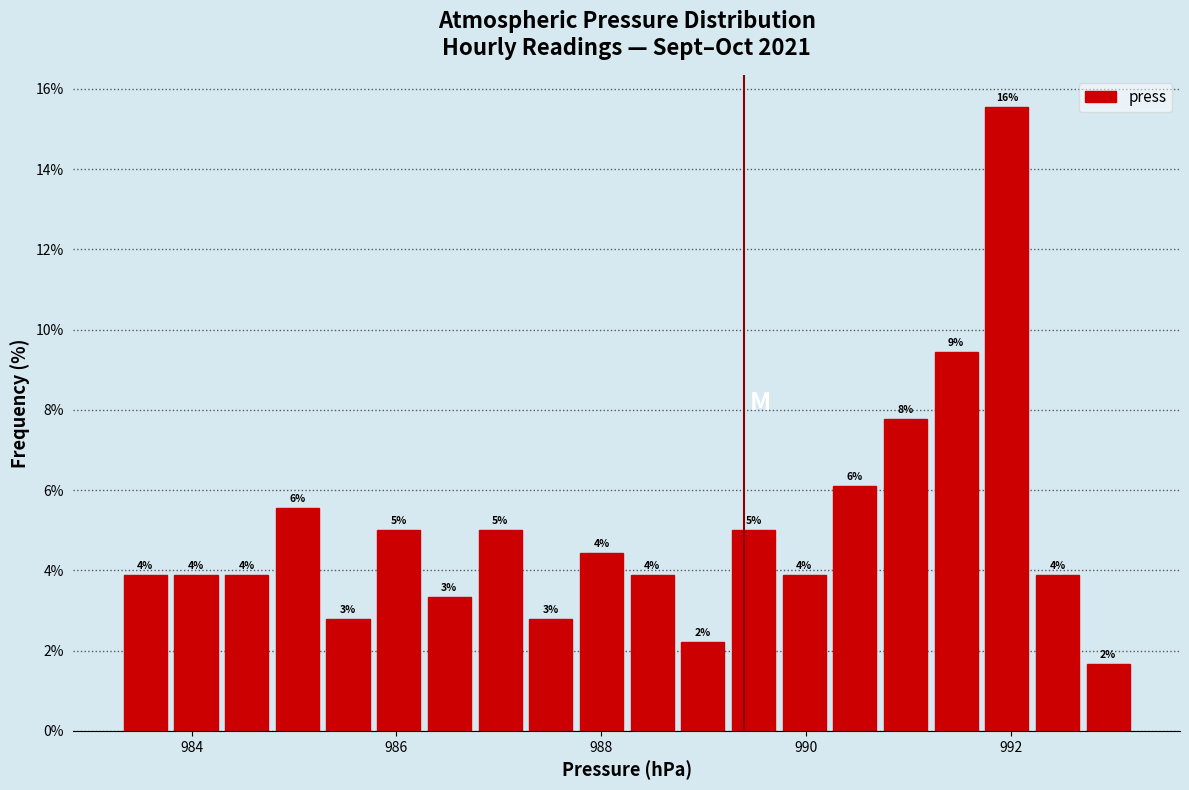

Around what value on the x-axis is the tallest bar? Give the approximate position of its centre, as read against the axis.

992.0